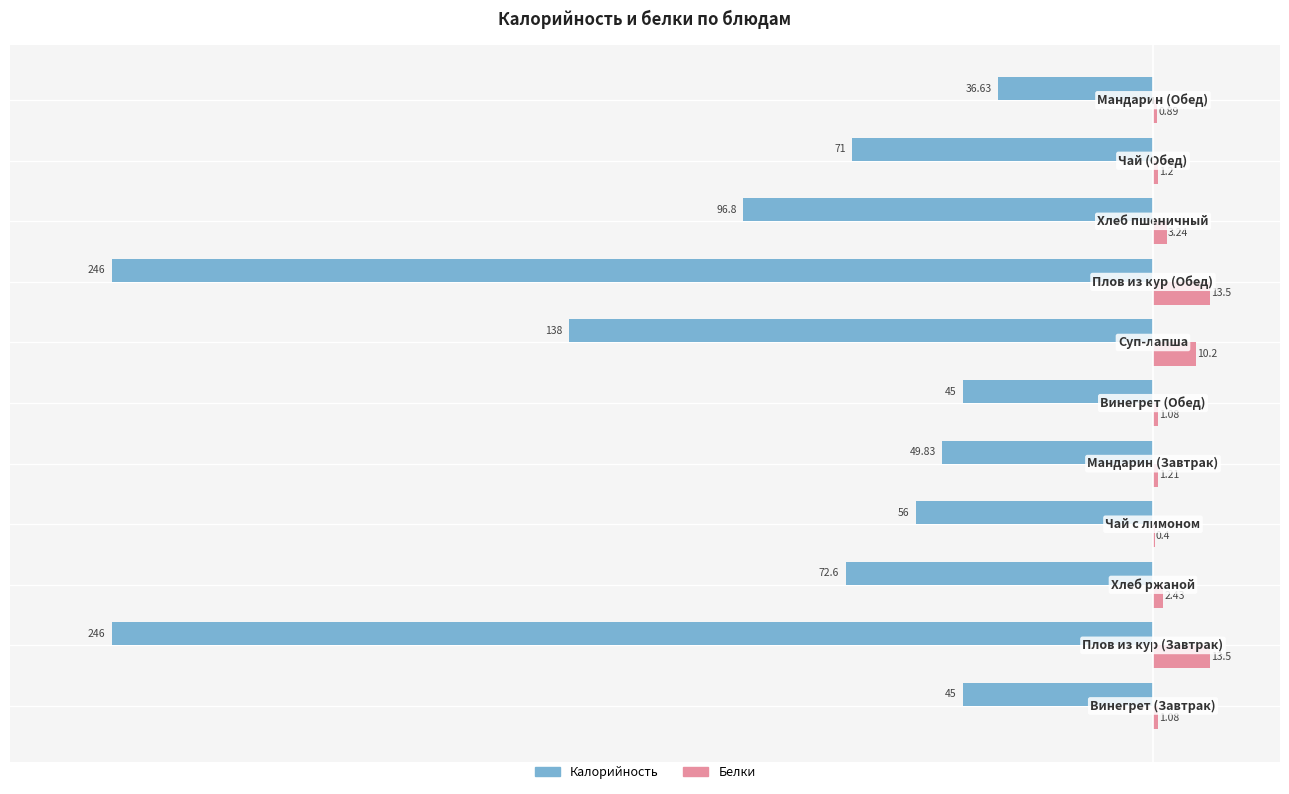

Which series has the largest total across all categories?

Белки